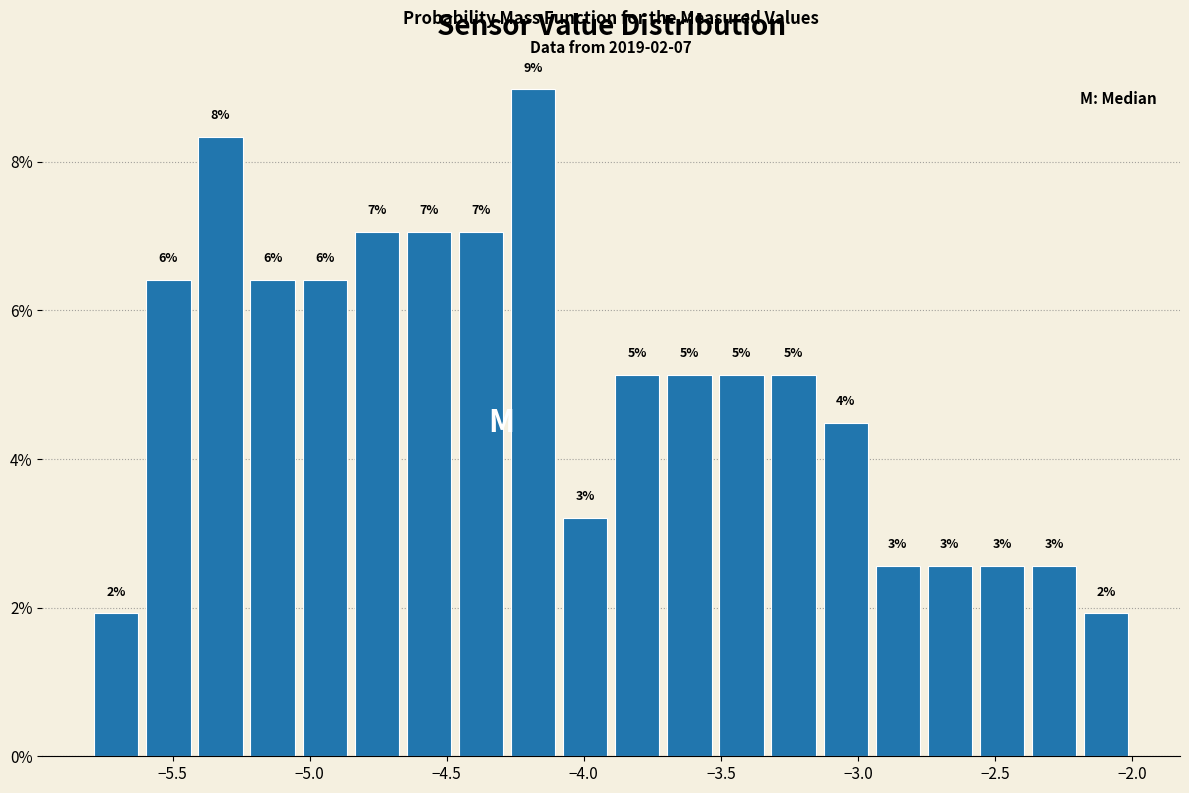

Read against the x-axis, roughly where is the centre of the tallest bar?

-4.20